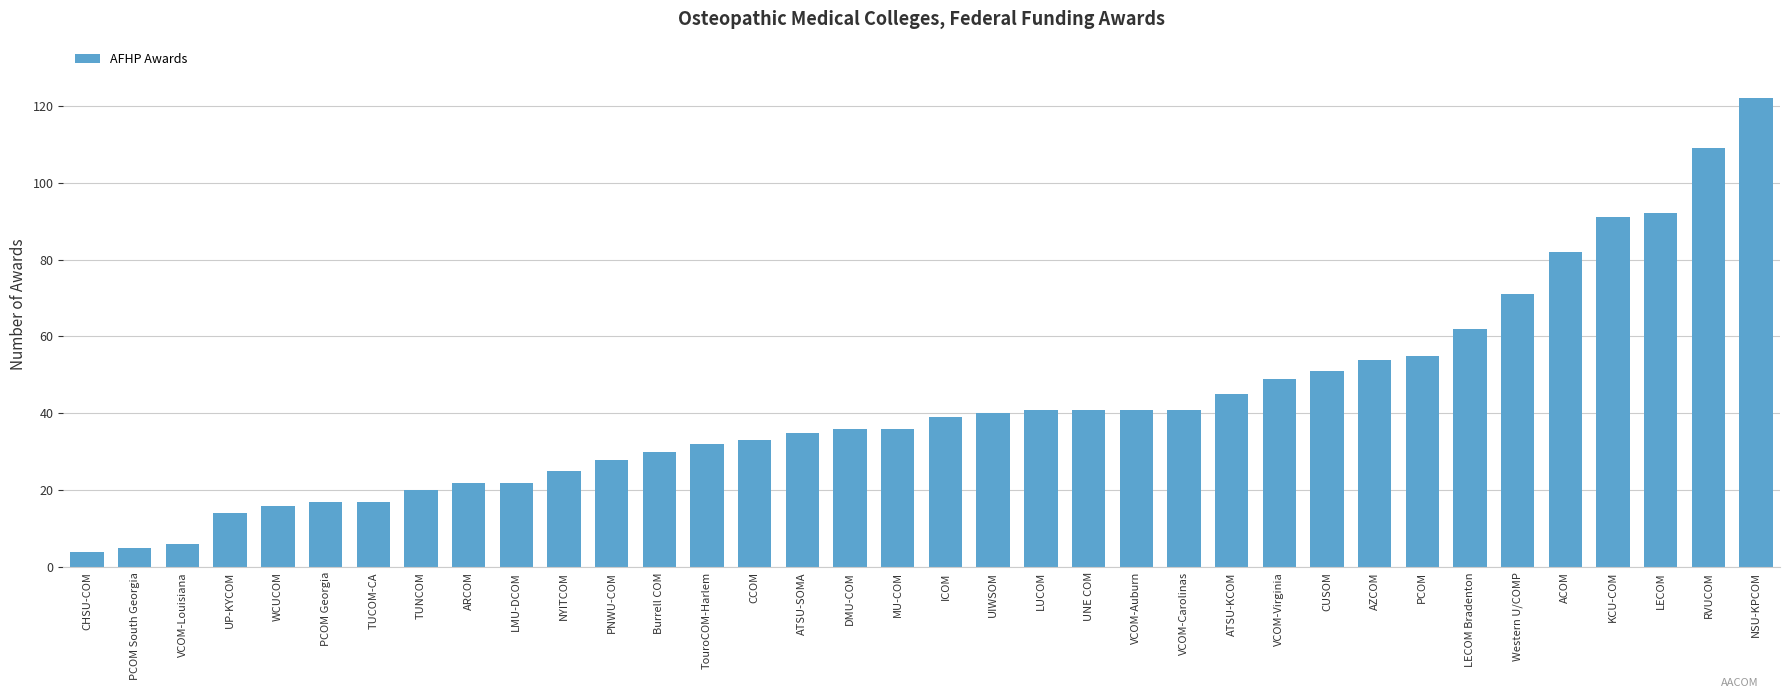

What value does the data have at VCOM-Virginia?

49